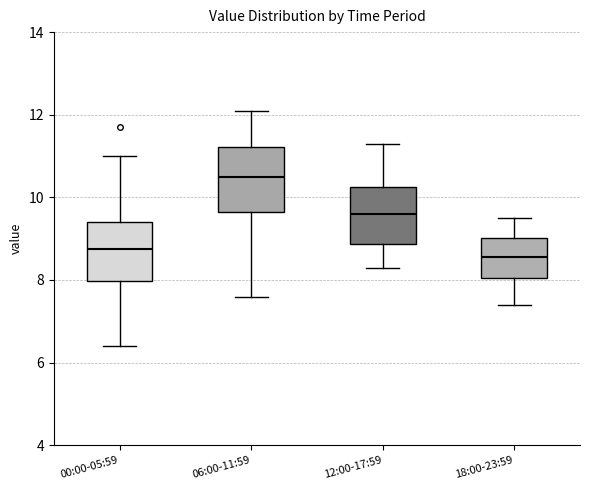

Reading left to right, read every box against the y-axis: the position of its median line, the range the box covers, and the ends of its whiskers. The values are not printed on the chart, so give them approximately, as read against the axis.

00:00-05:59: median 8.8, box 8.0 to 9.4, whiskers 6.4 to 11.0
06:00-11:59: median 10.6, box 9.6 to 11.2, whiskers 7.6 to 12.2
12:00-17:59: median 9.6, box 8.8 to 10.2, whiskers 8.4 to 11.4
18:00-23:59: median 8.6, box 8.0 to 9.0, whiskers 7.4 to 9.6